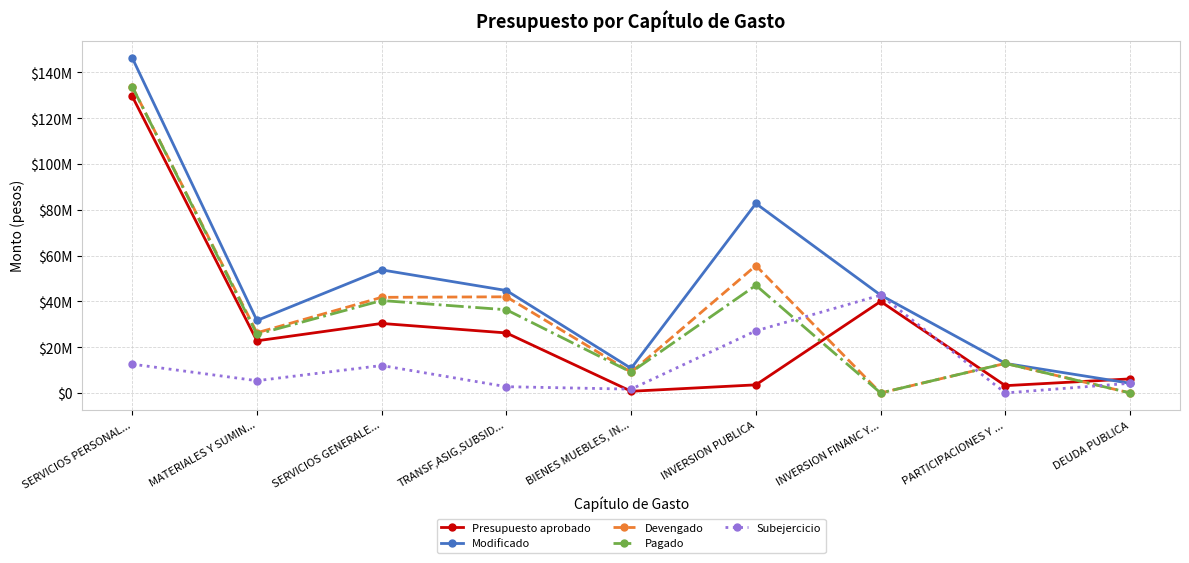

Does the chart display data point markers on the line(s)?

Yes